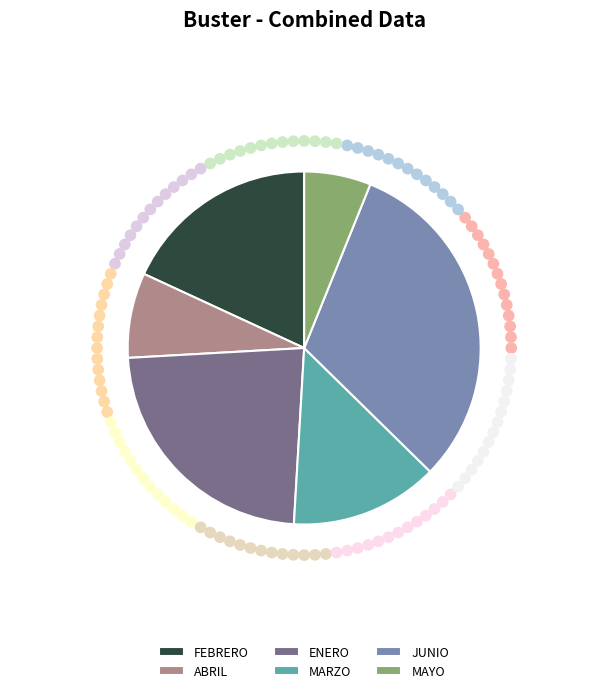

How many slices are in this pie chart?

6